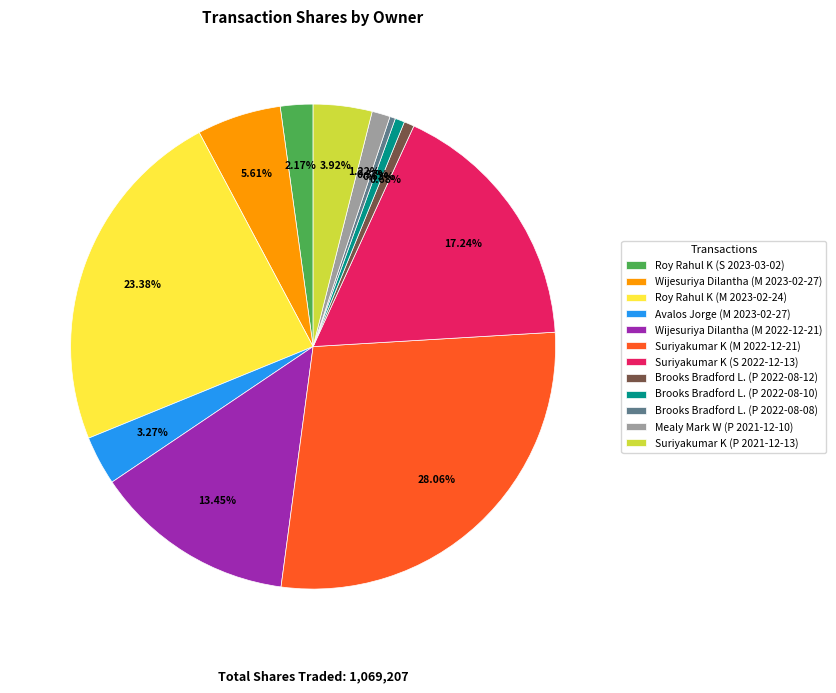

How many slices are in this pie chart?

12